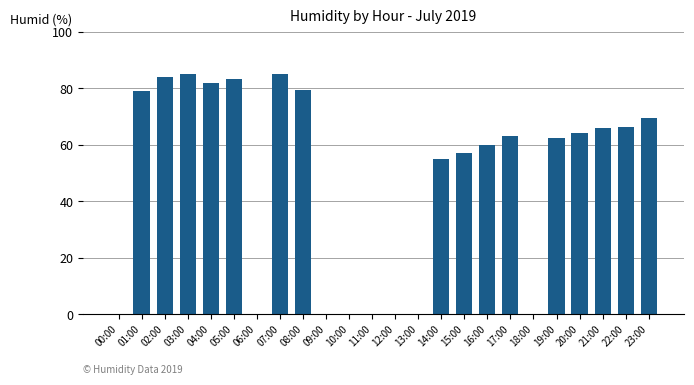

How many distinct data groups are displayed?

1